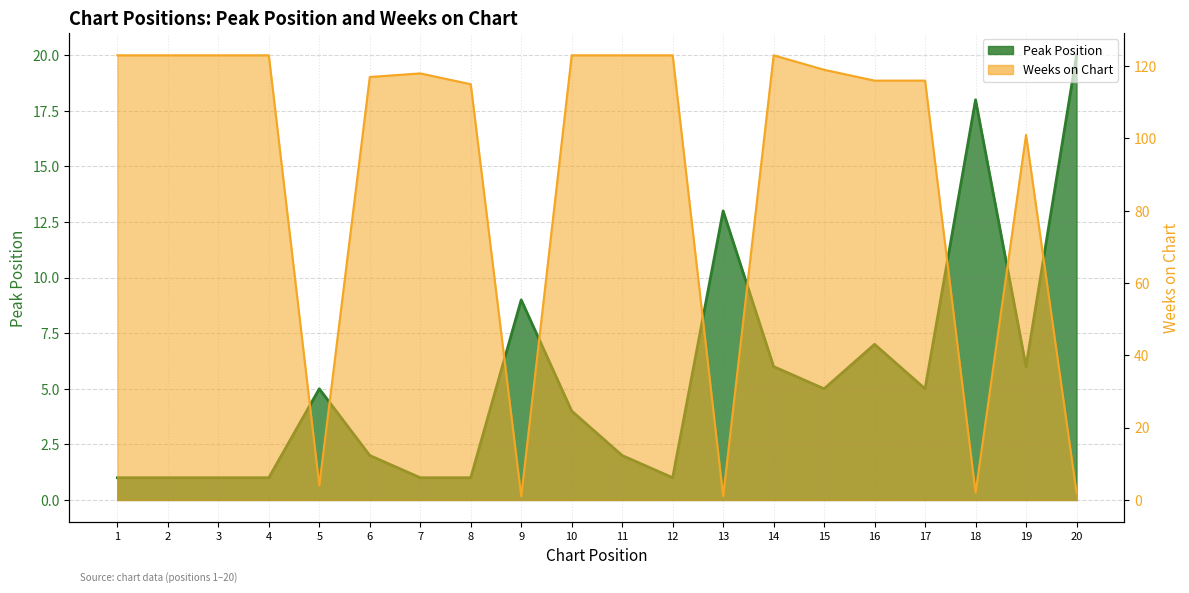

Reading left to right, extract all data points from this chart.

Peak Position: 1=1	2=1	3=1	4=1	5=5	6=2	7=1	8=1	9=9	10=4	11=2	12=1	13=13	14=6	15=5	16=7	17=5	18=18	19=6	20=20
Weeks on Chart: 1=123	2=123	3=123	4=123	5=4	6=117	7=118	8=115	9=1	10=123	11=123	12=123	13=1	14=123	15=119	16=116	17=116	18=2	19=101	20=2